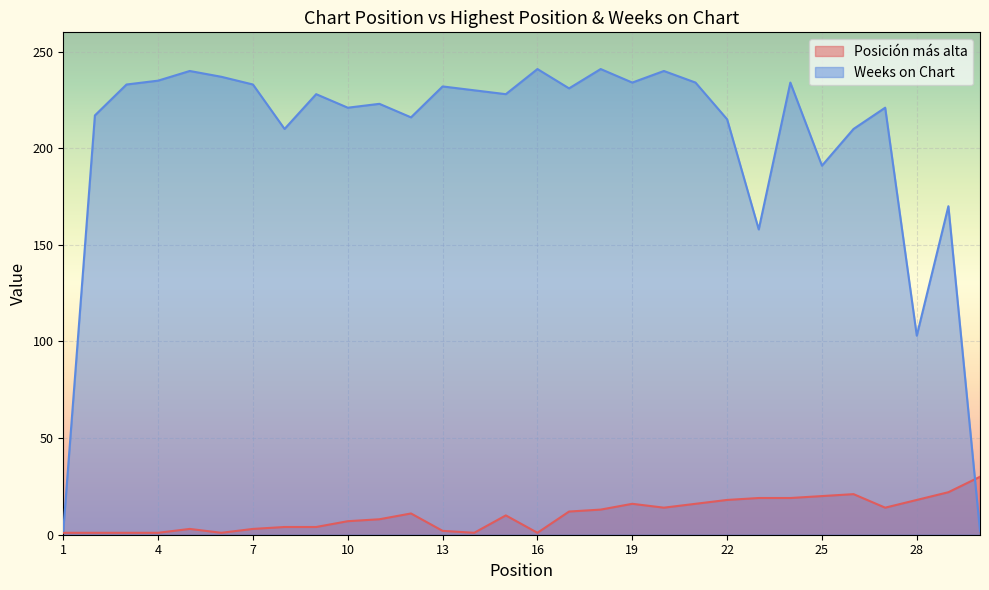

How many data points in Weeks on Chart are above 228?

14